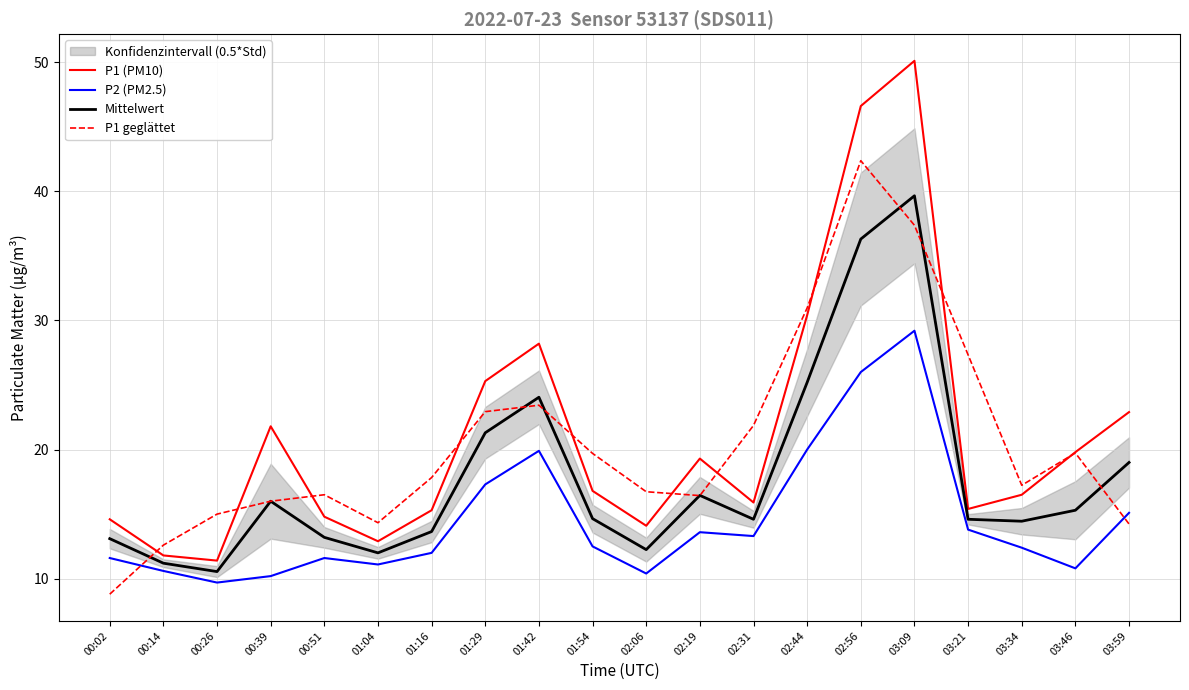

What is the difference between the maximum and minimum values in the P2 (PM2.5) series?

19.5